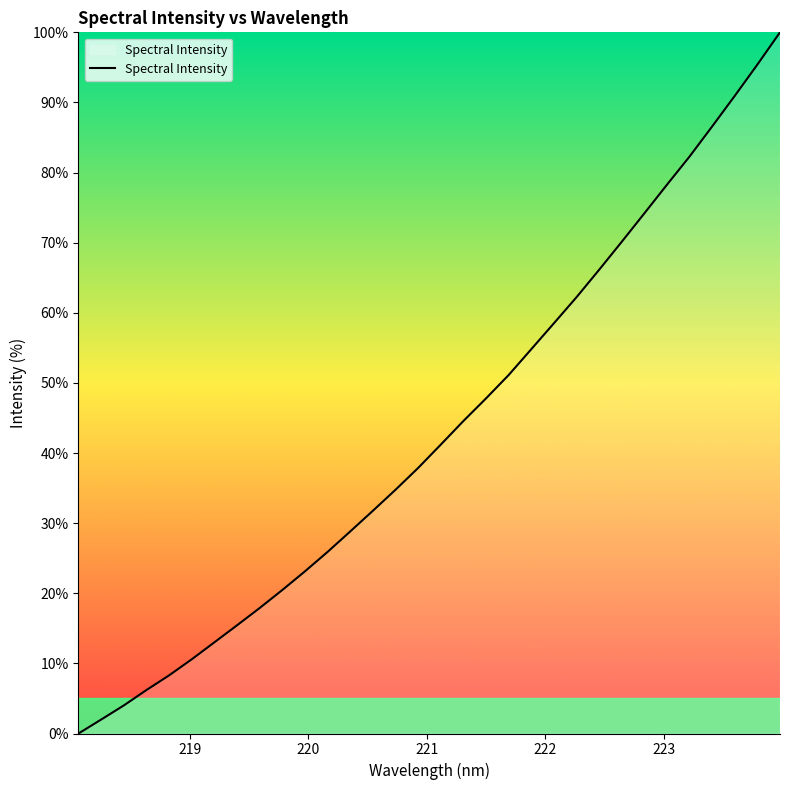

What is the difference between the maximum and minimum values?

100.0